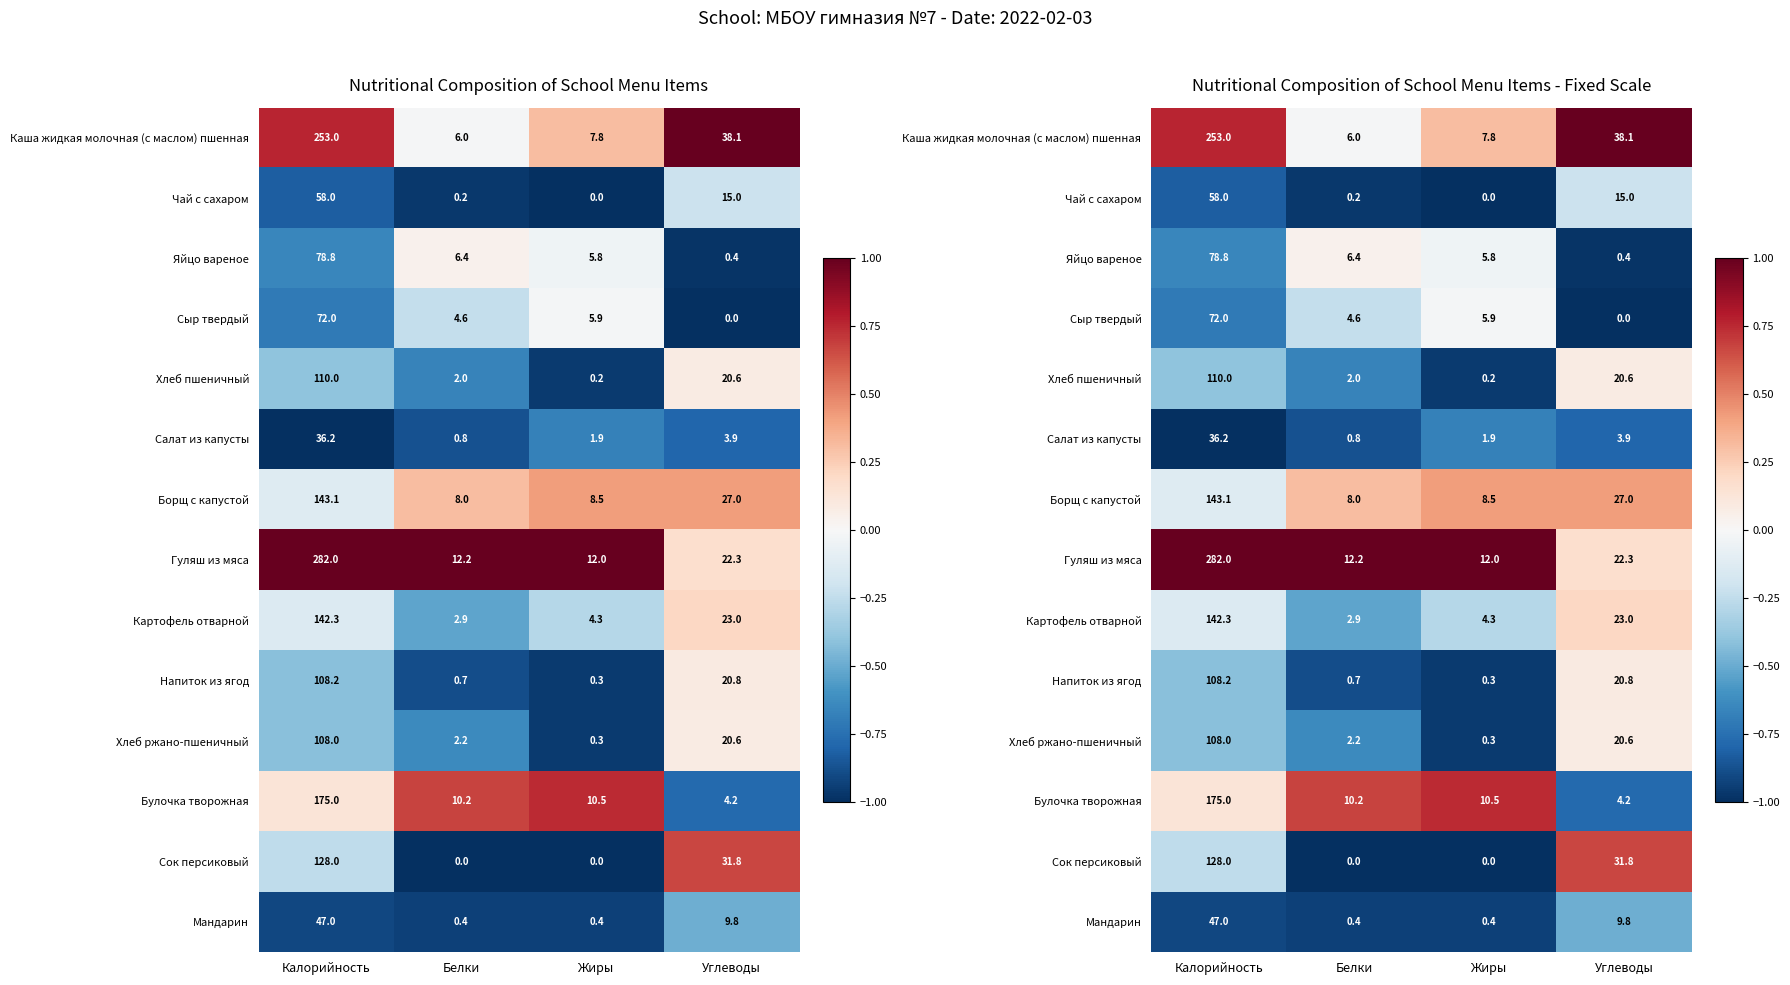

Which has a higher value, Белки or Калорийность?

Калорийность